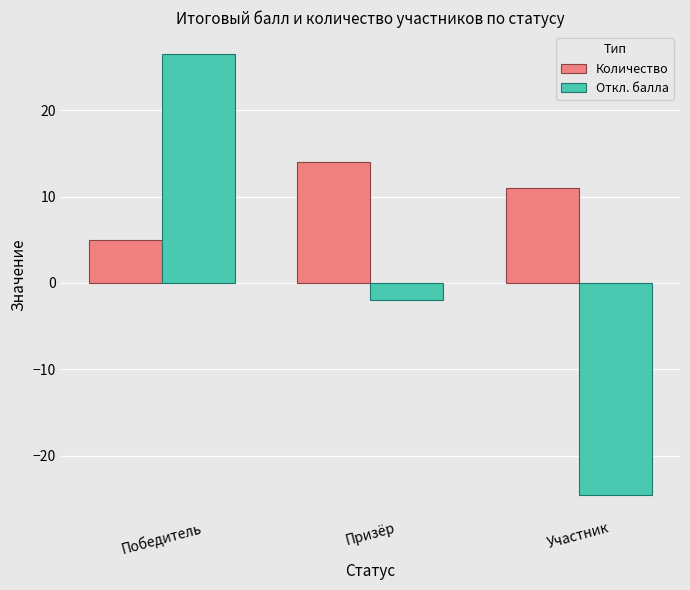

True or false: Количество has a value of 11.0 at Участник.

True